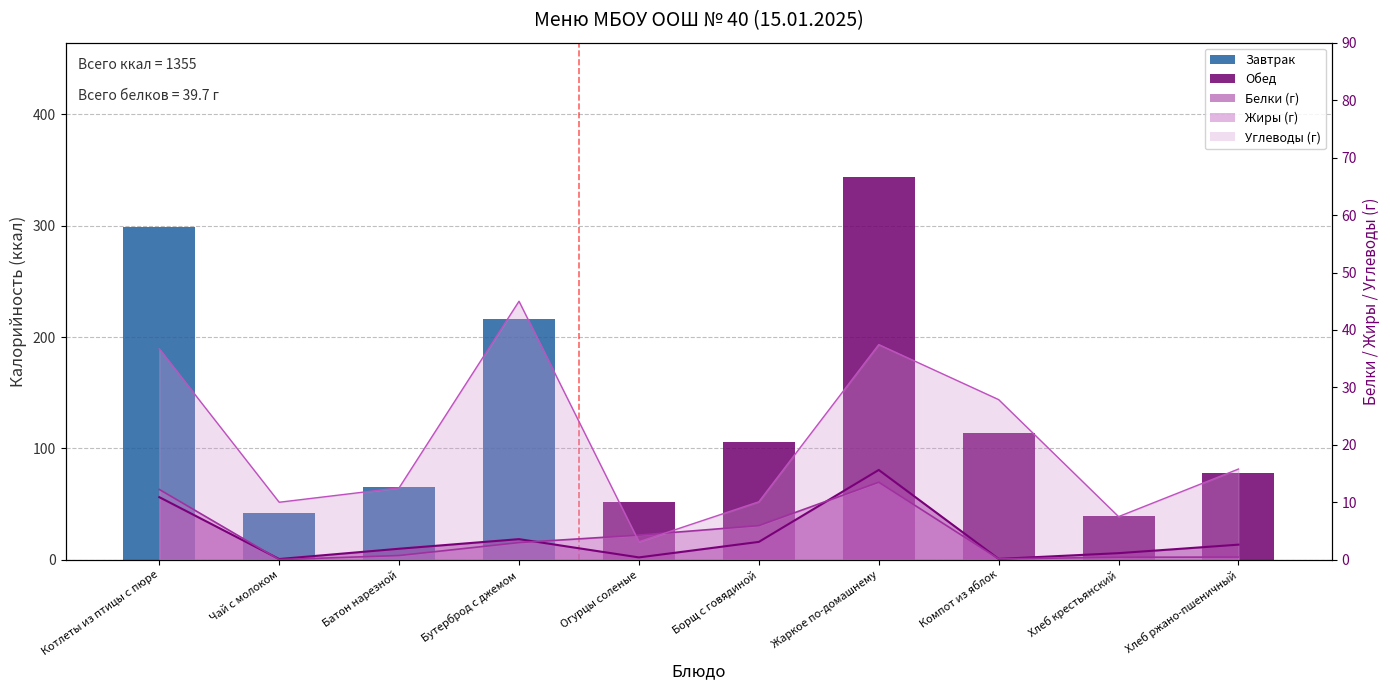

What is the sum of all values?

1355